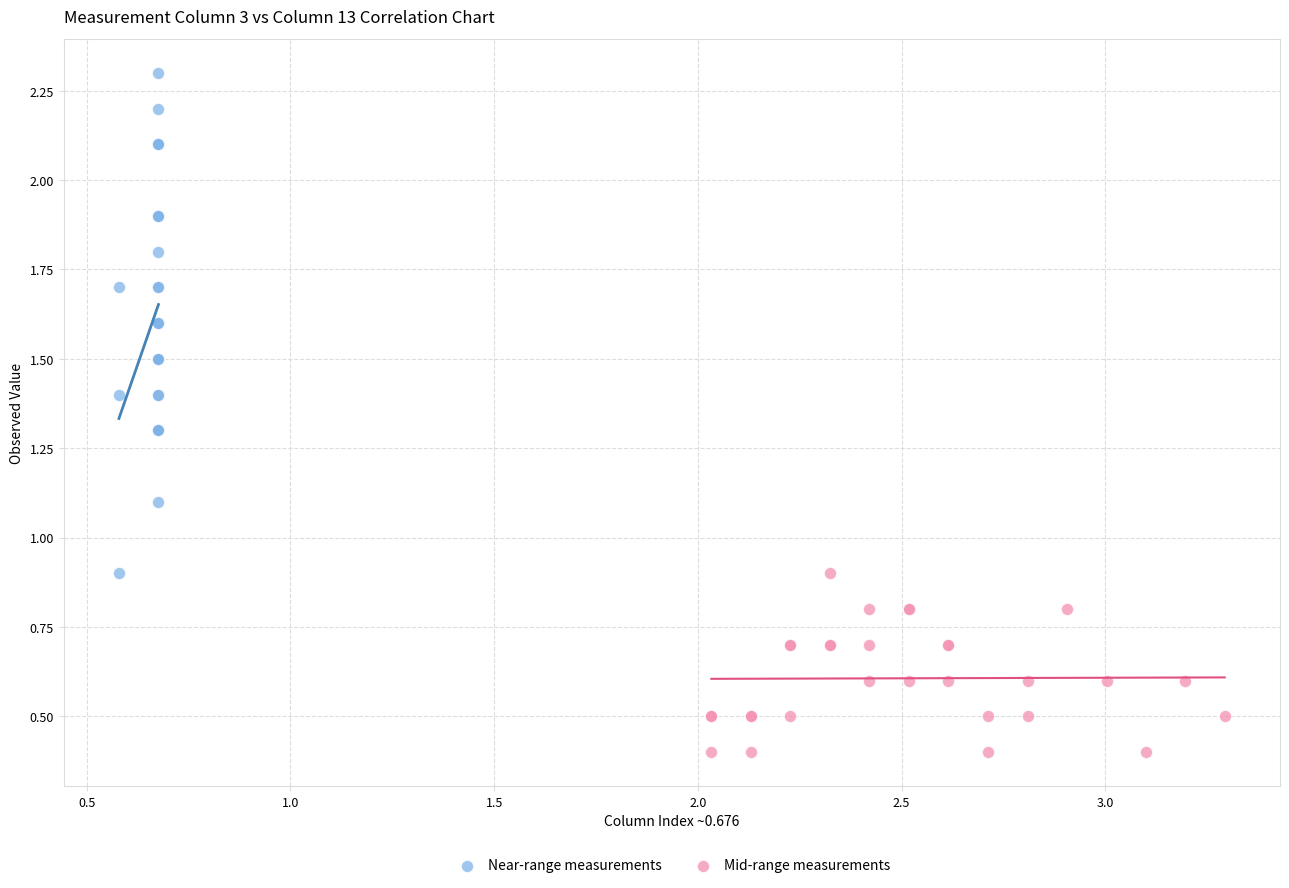

Which series reaches the minimum Y coordinate?

Mid-range measurements